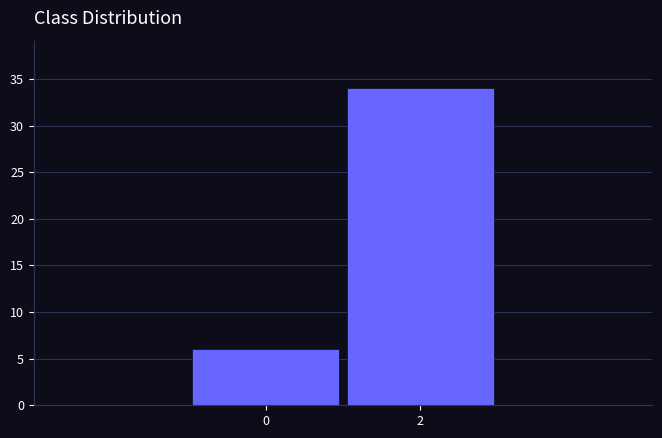

Reading left to right, what are all the values shown in this chart?

0=6	2=34